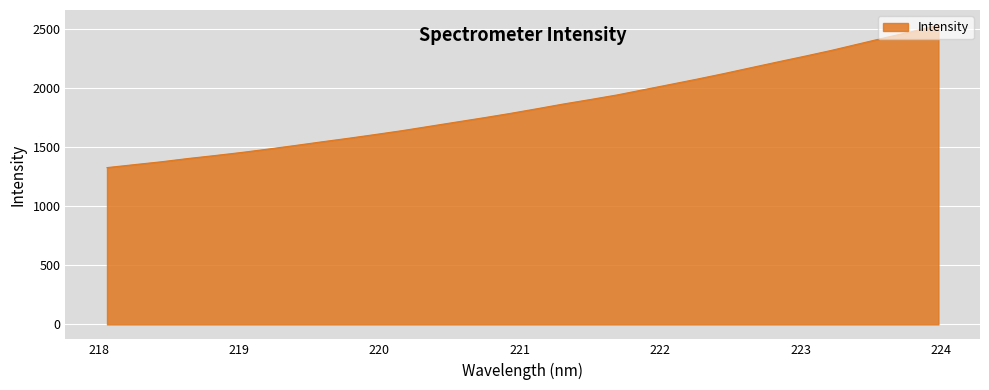

What is the smallest value displayed?

1328.1